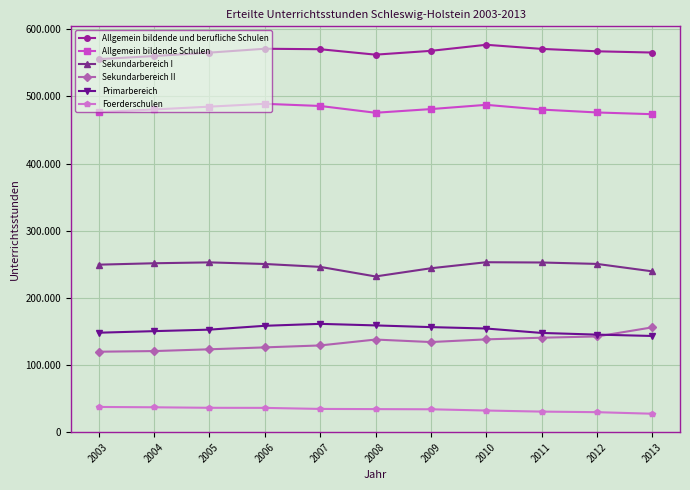

Between 2003 and 2004, which series saw the biggest shift?

Allgemein bildende und berufliche Schulen